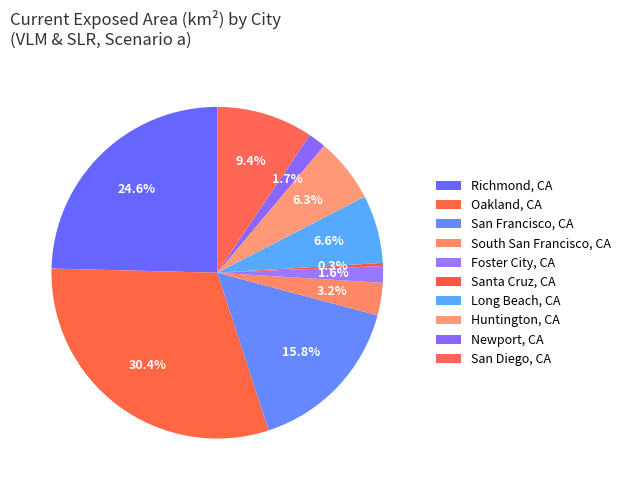

Which slice is the largest?

Oakland, CA